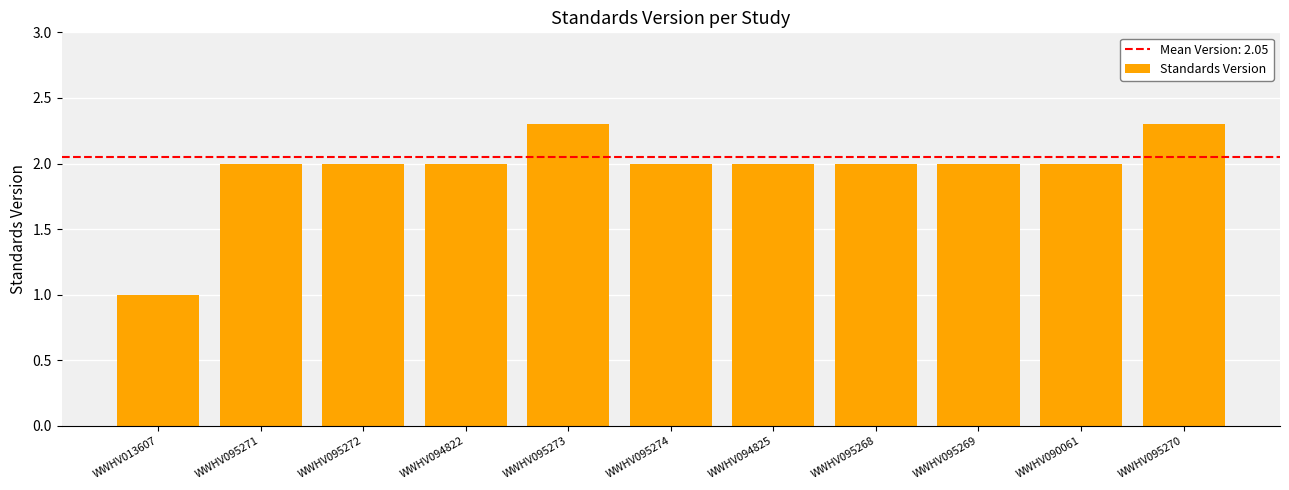

Reading left to right, what are all the values shown in this chart?

1.0	2.0	2.0	2.0	2.3	2.0	2.0	2.0	2.0	2.0	2.3